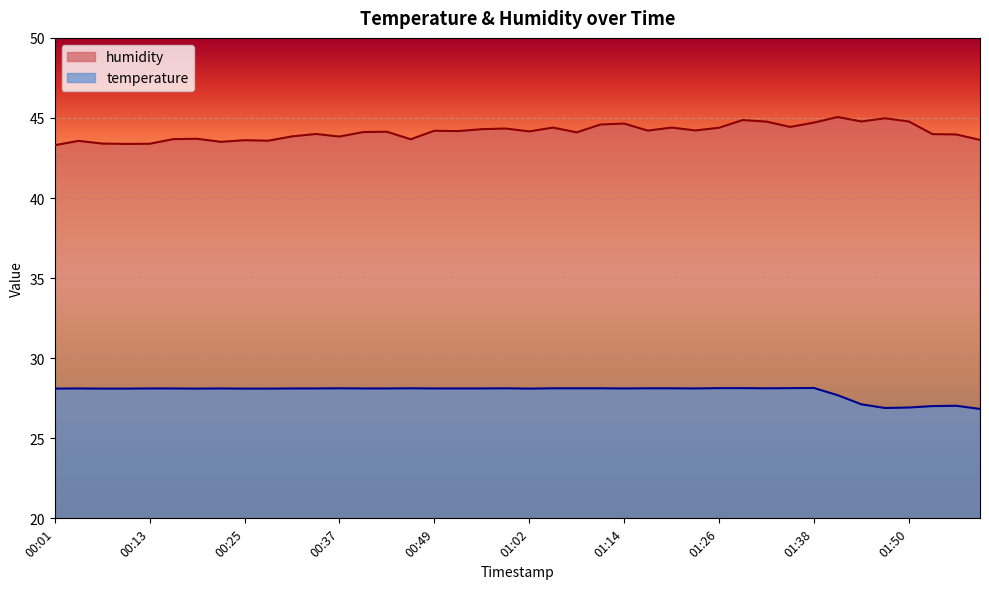

True or false: humidity and temperature cross at least once.

False